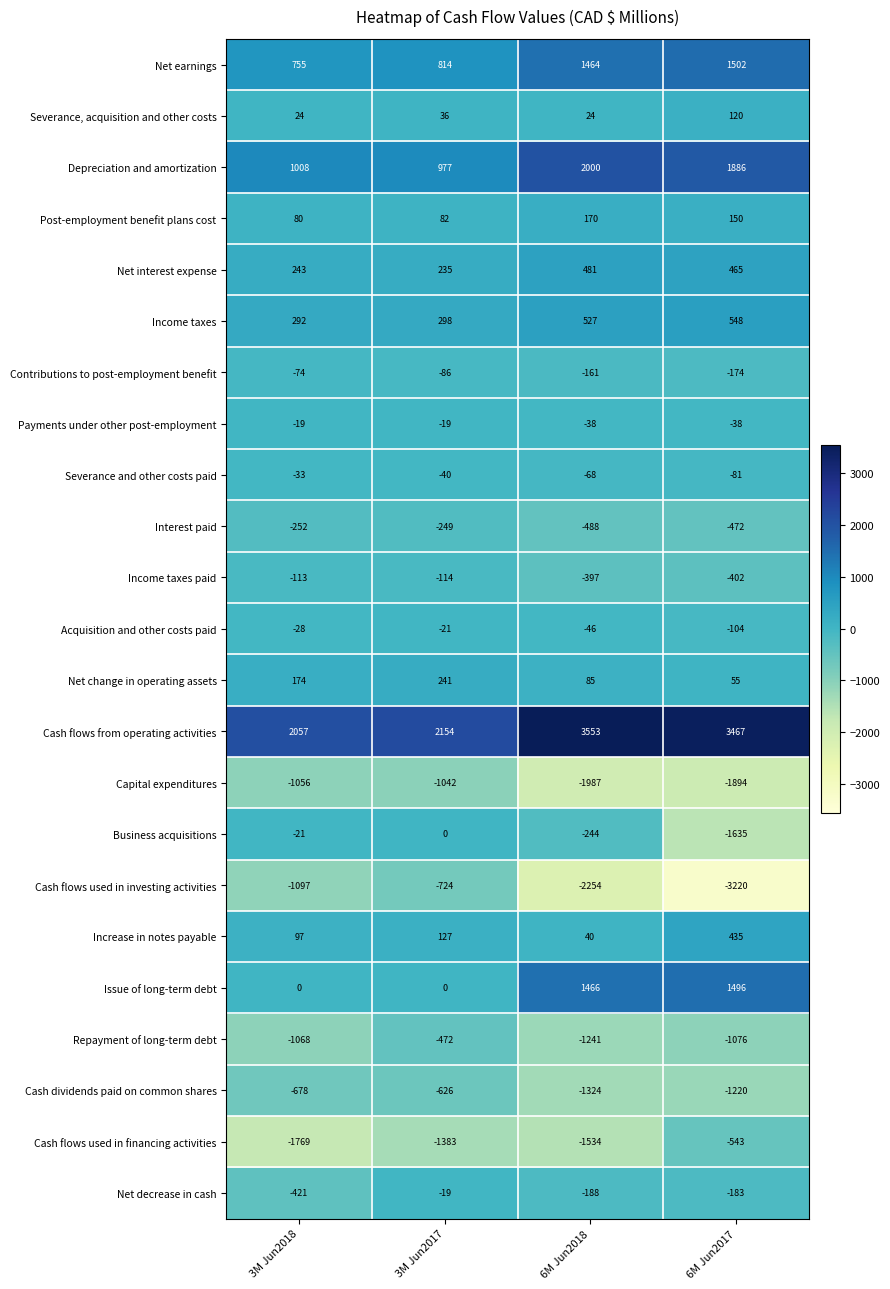

Where does the Interest paid series first go above -252?

3M Jun2017